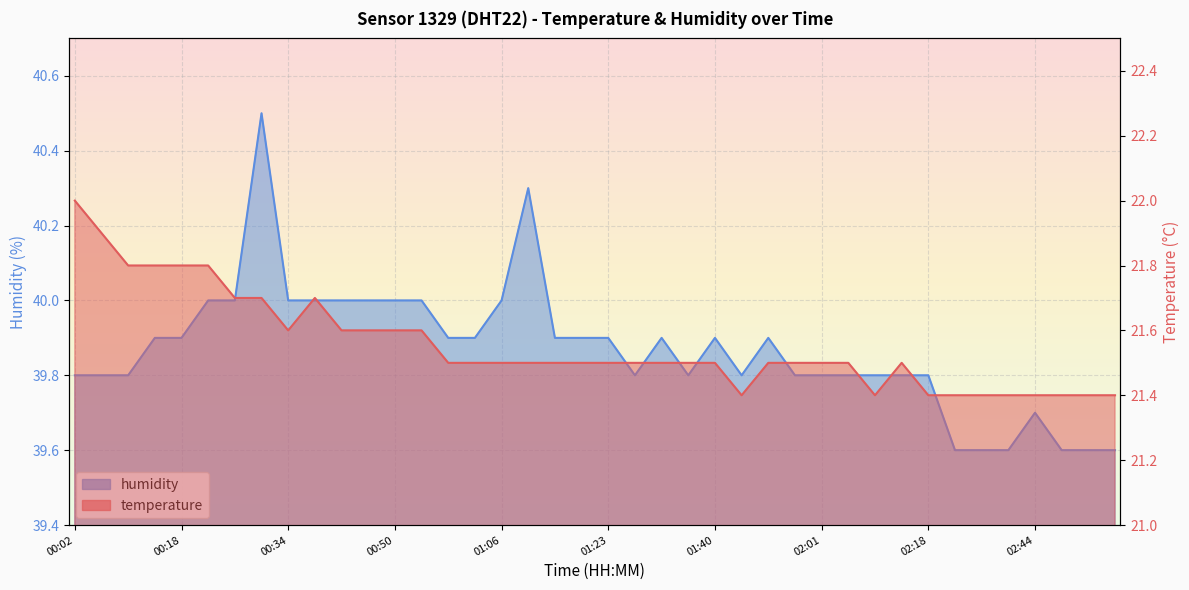

Which label corresponds to the largest value in the chart?

00:30